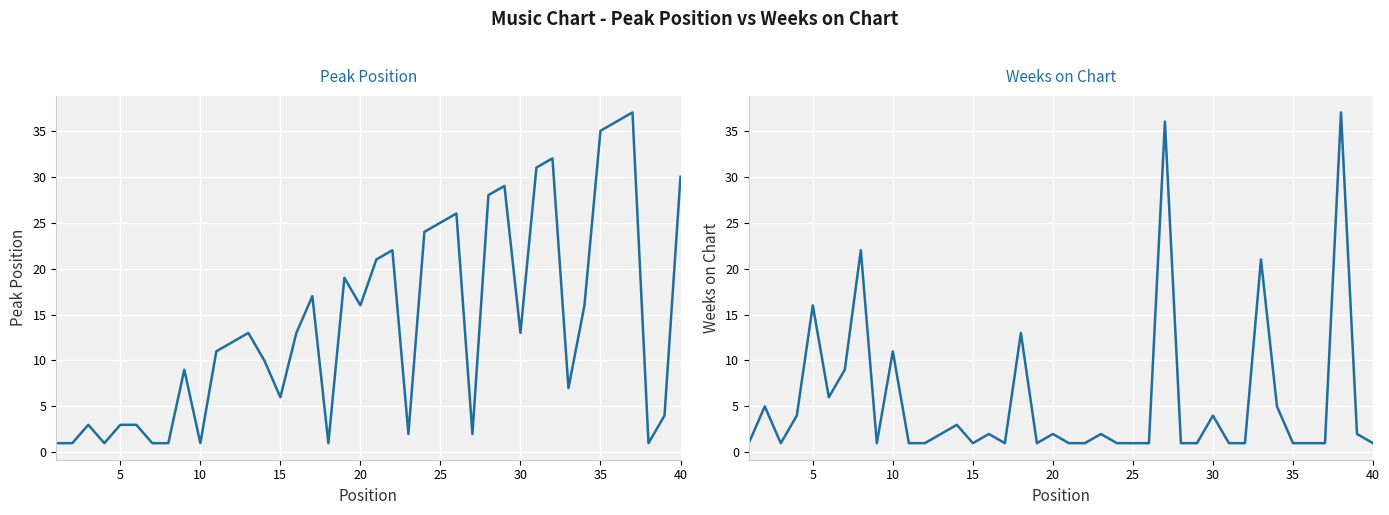

What is the highest value of the Peak Position series?

37